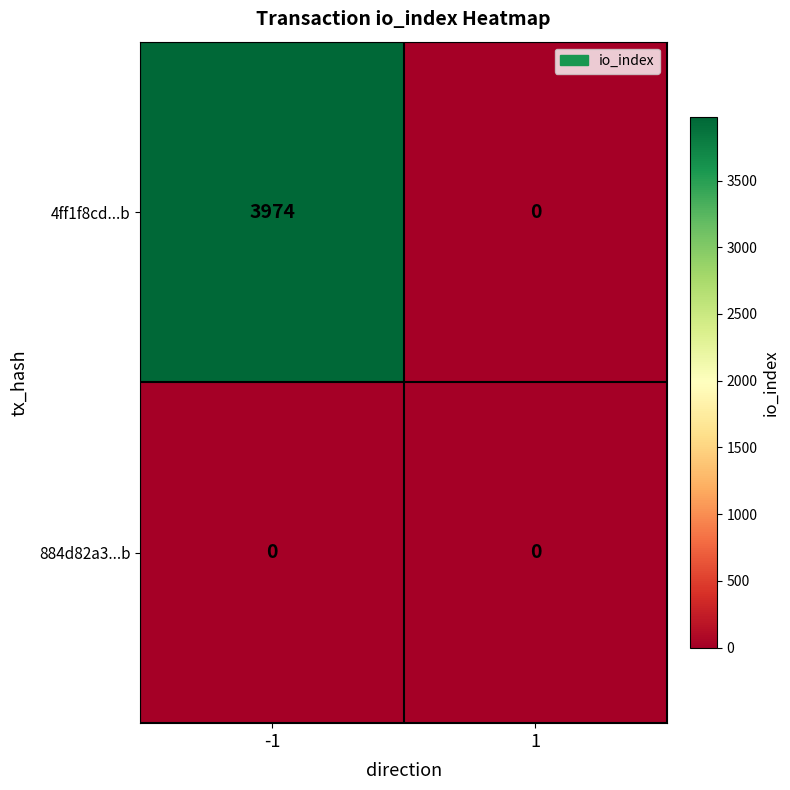

Is it true that 4ff1f8cd...b equals -1269 at 1?

False